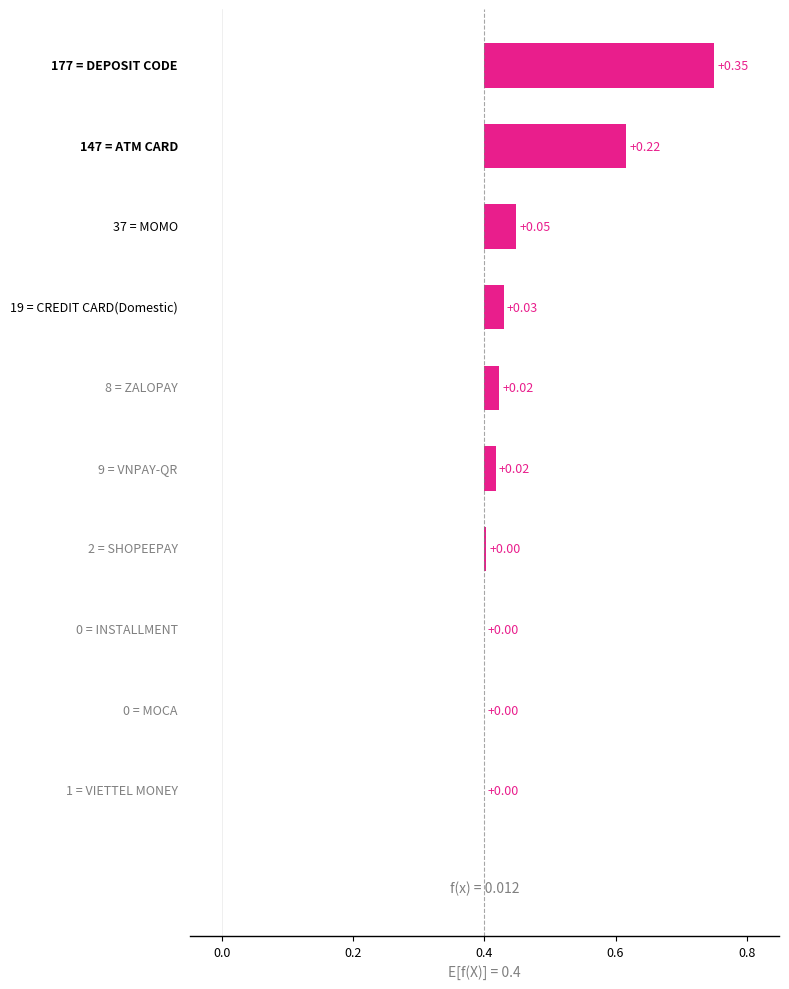

Does the chart contain stacked bars?

No